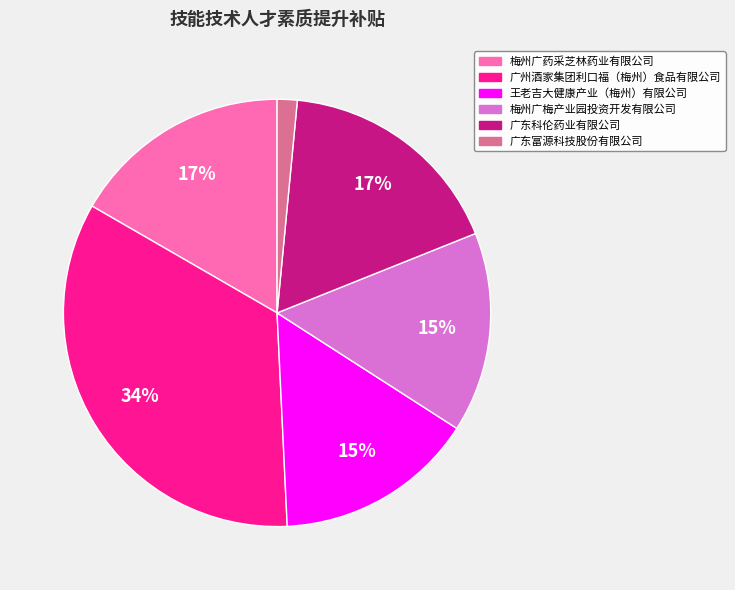

To the nearest percent, what portion does 广东科伦药业有限公司 represent?

17%